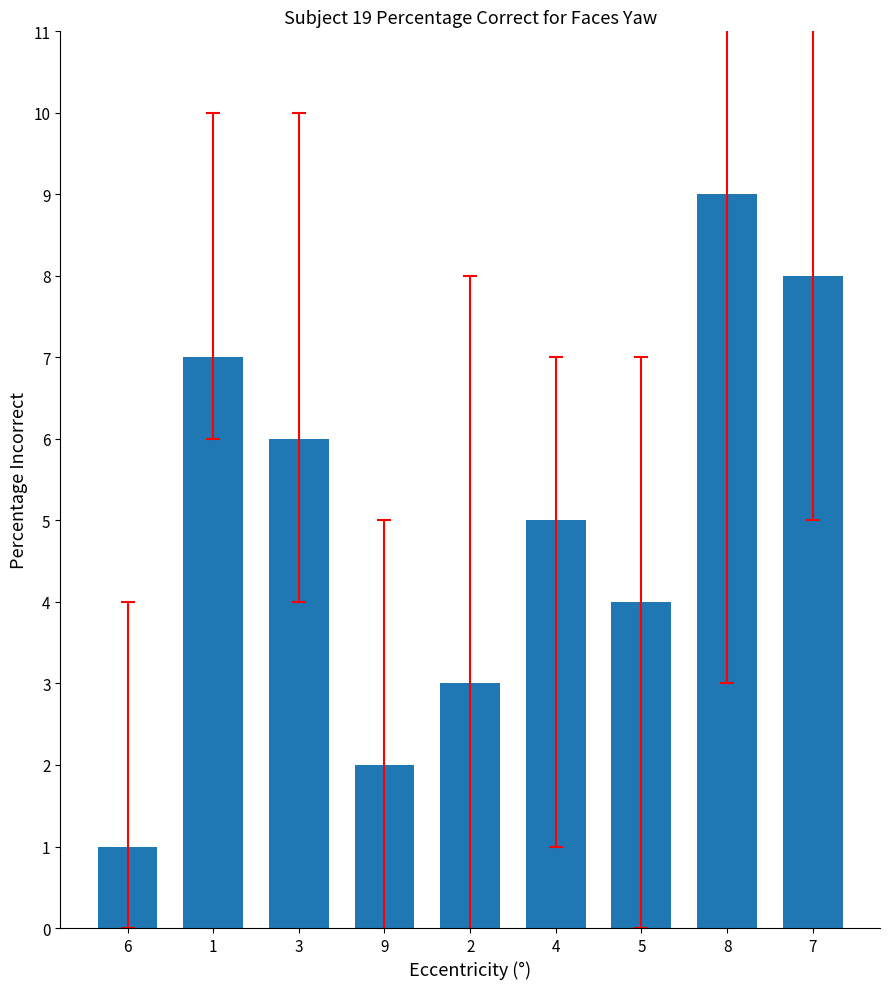

Rank the categories by value from lowest to highest.

6, 9, 2, 5, 4, 3, 1, 7, 8